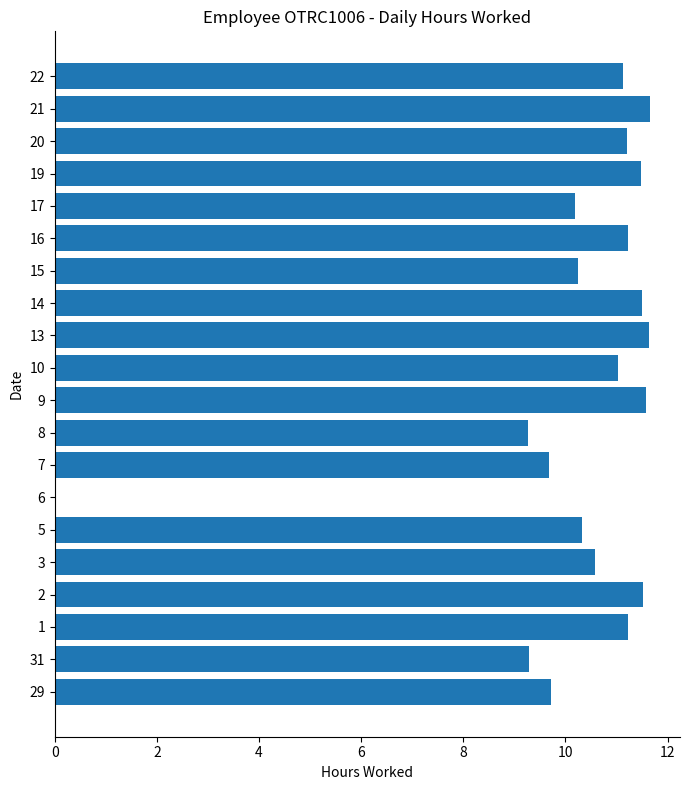

What is the difference between the values at 8 and 13?

2.4